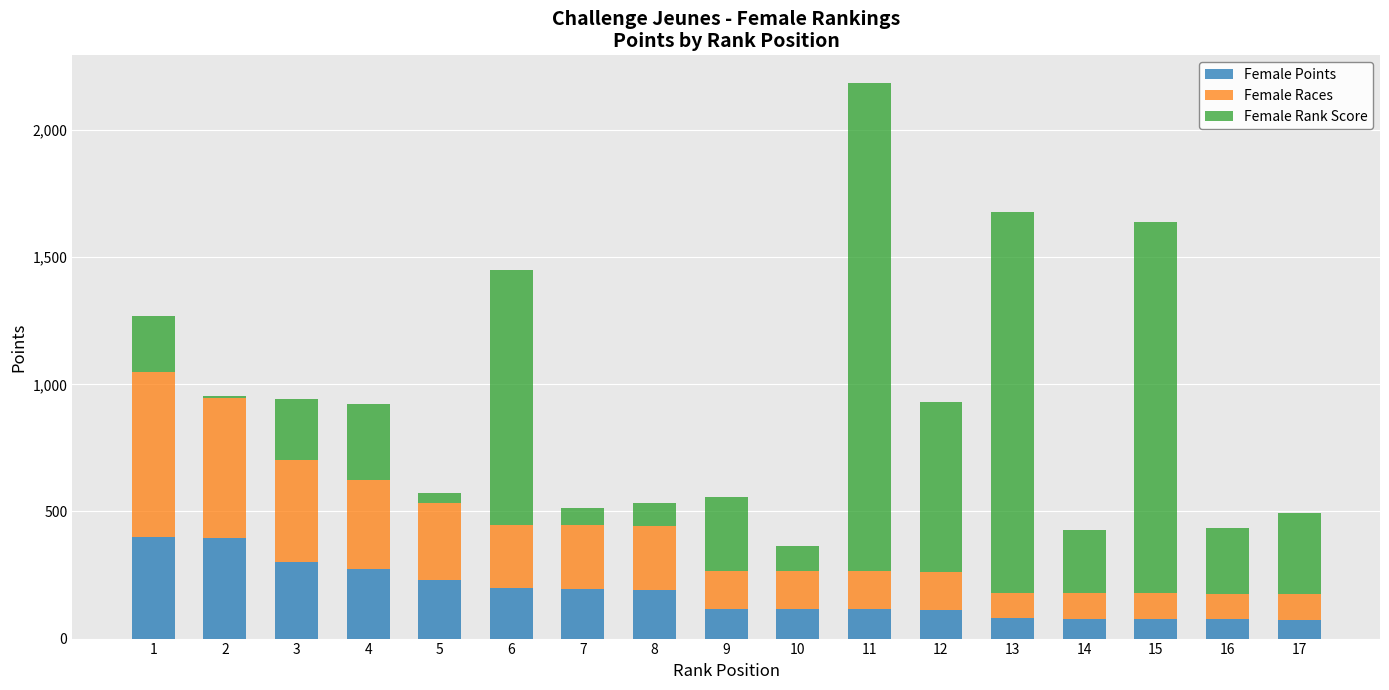

What is the difference between the maximum and minimum values in the Female Points series?

323.6